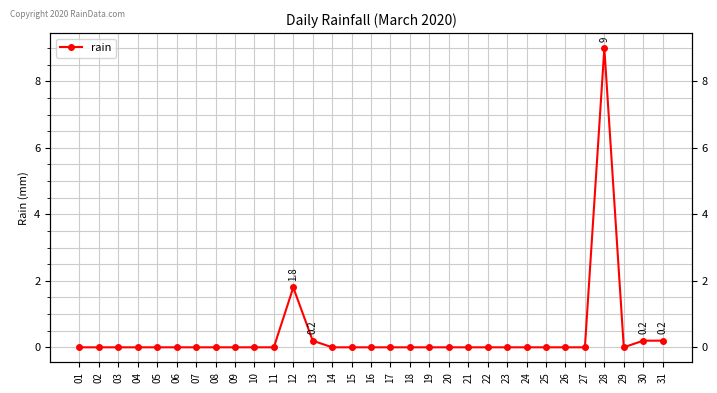

At which category does the data reach its first local valley?

29